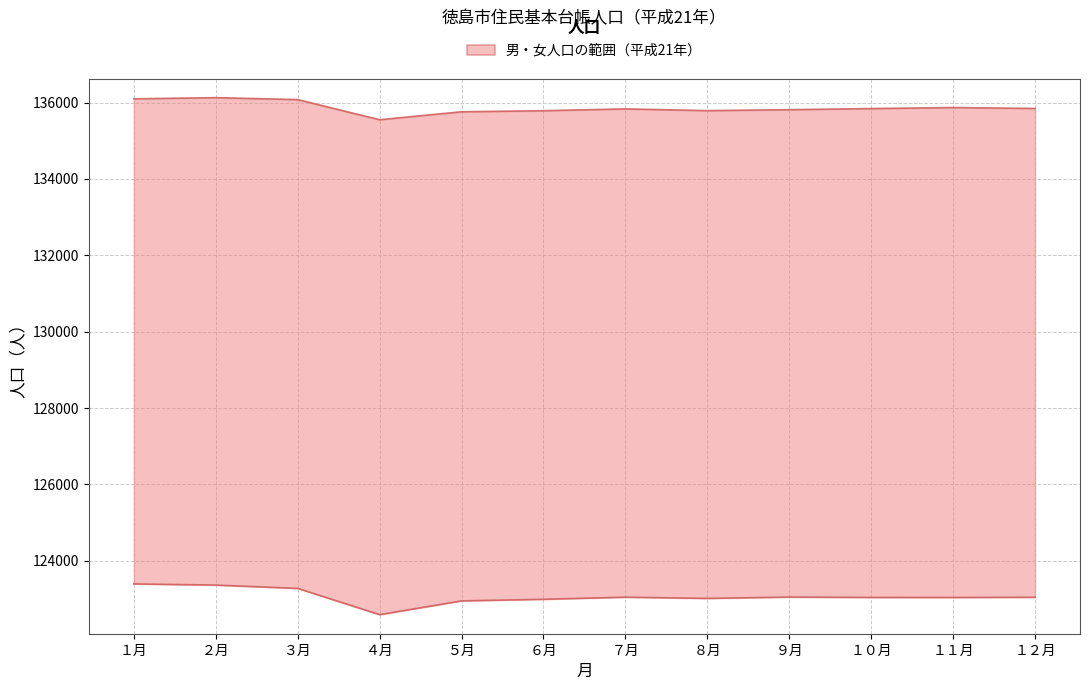

Reading left to right, what are all the values shown in this chart?

男: １月=123395	２月=123365	３月=123278	４月=122591	５月=122951	６月=122993	７月=123048	８月=123016	９月=123051	１０月=123041	１１月=123040	１２月=123046
女: １月=136098	２月=136129	３月=136078	４月=135551	５月=135759	６月=135787	７月=135835	８月=135789	９月=135814	１０月=135843	１１月=135870	１２月=135846